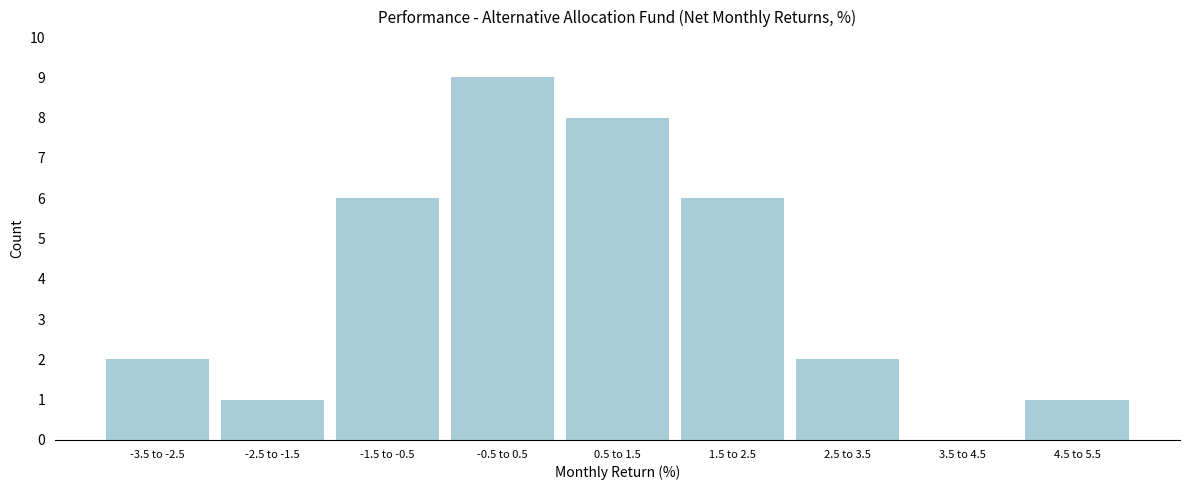

Reading left to right, transcribe all the data shown in this chart.

-3.5 to -2.5=2	-2.5 to -1.5=1	-1.5 to -0.5=6	-0.5 to 0.5=9	0.5 to 1.5=8	1.5 to 2.5=6	2.5 to 3.5=2	3.5 to 4.5=0	4.5 to 5.5=1